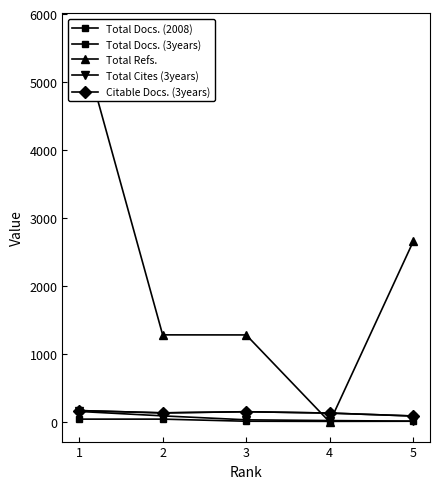

What is the difference between the Total Refs. values at 3 and 4?

1282